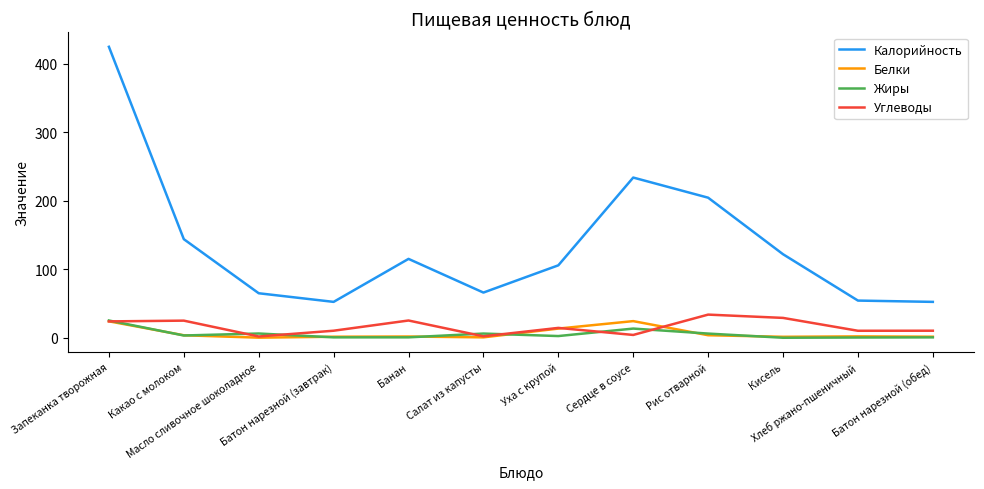

What is the maximum value for Белки?

24.3